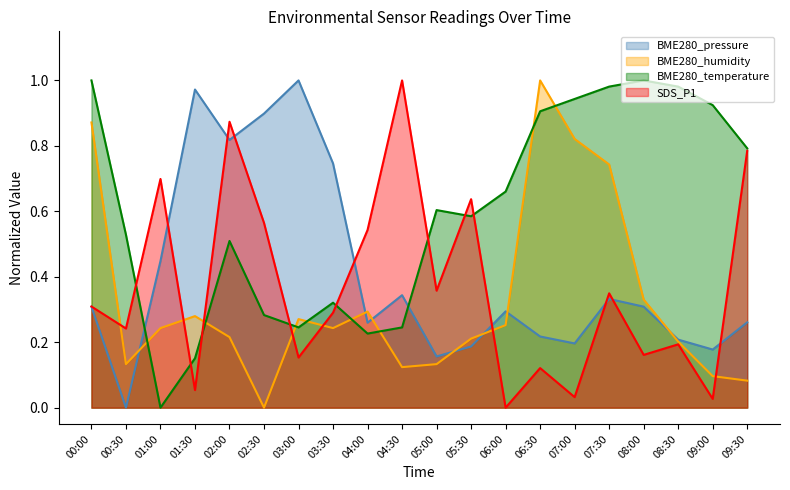

Rank the series by their maximum value, from lowest to highest.

BME280_pressure, BME280_humidity, BME280_temperature, SDS_P1